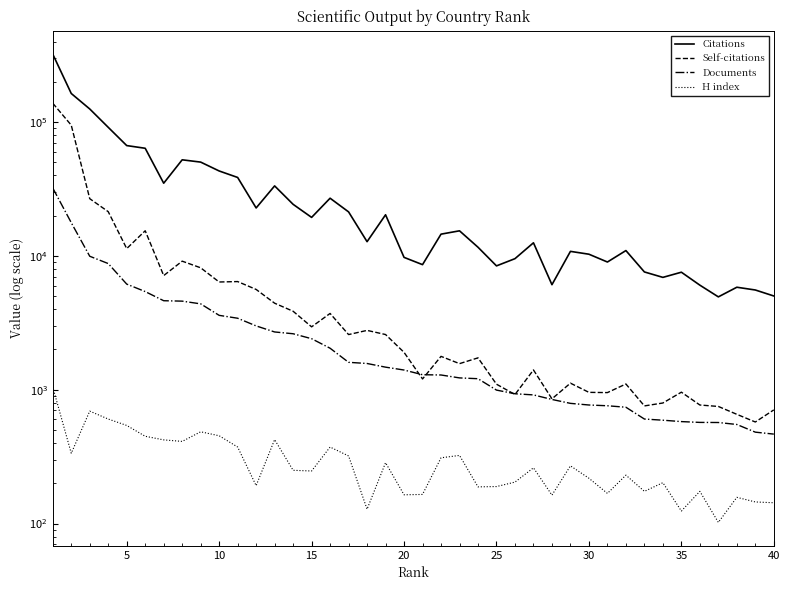

The Documents series shows 299 at 26. True or false?

False